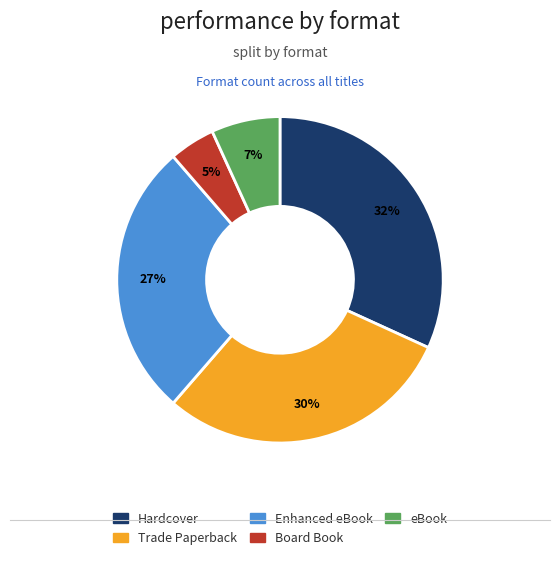

How many slices are in this pie chart?

5